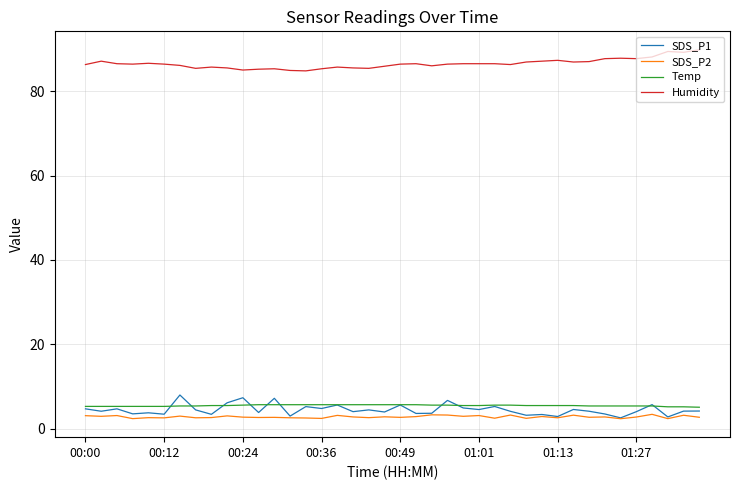

Which series has the largest total across all categories?

Humidity